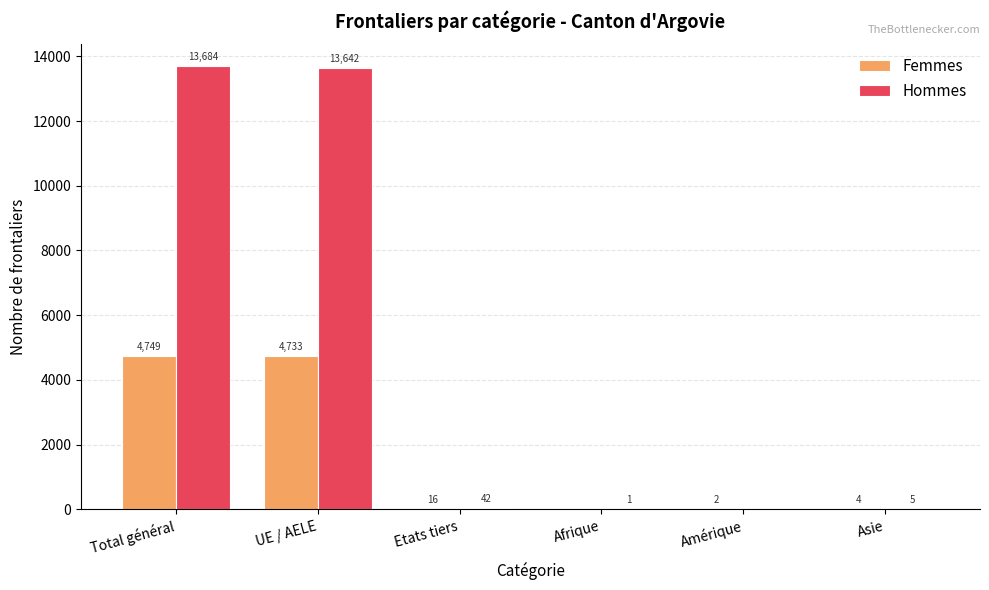

What are all the series names shown in the legend?

Femmes, Hommes